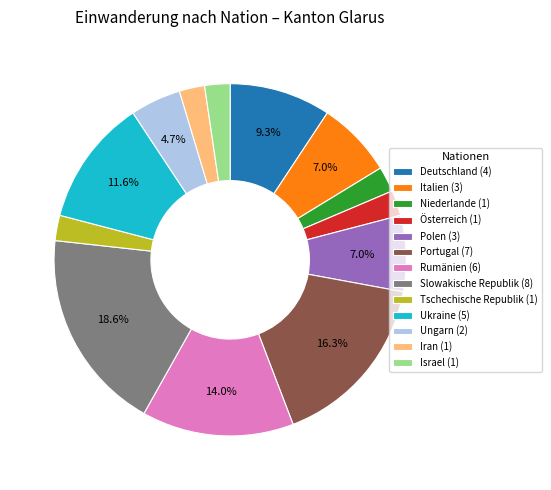

Is there a majority slice in this chart?

No